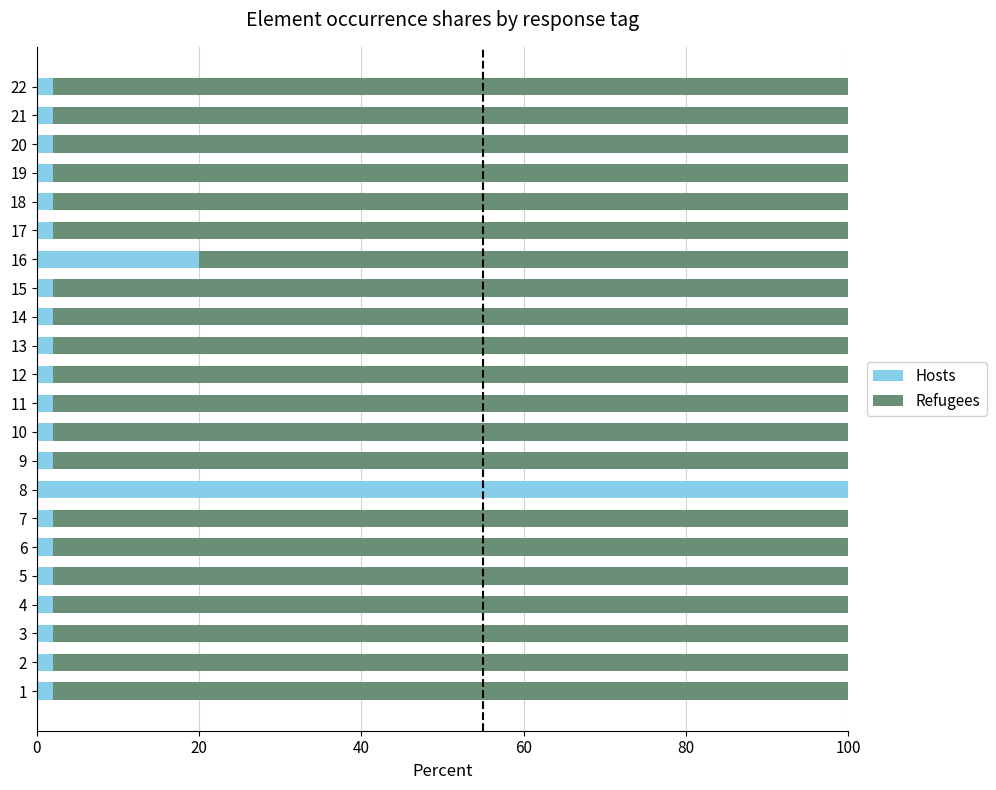

Where is Hosts nearest to the value 51?

16